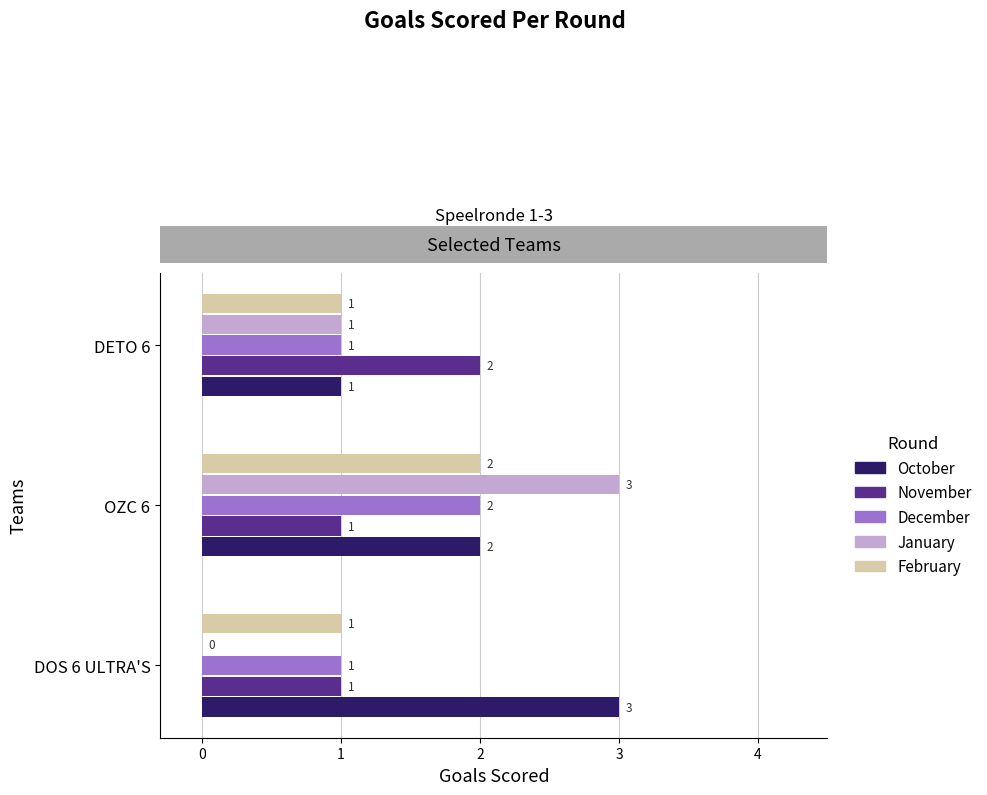

How many categories are shown in the chart?

3